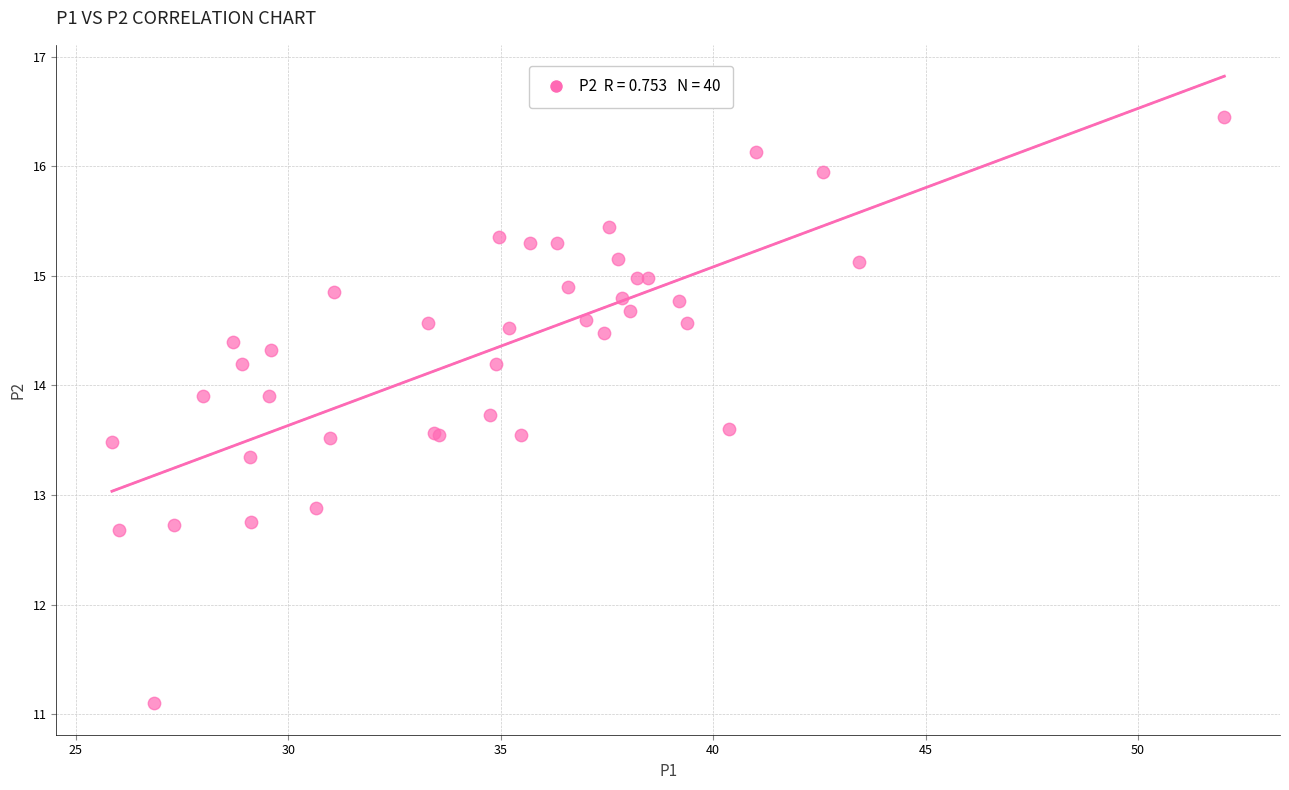

What Y value in the scatter plot is closest to 13?

12.9